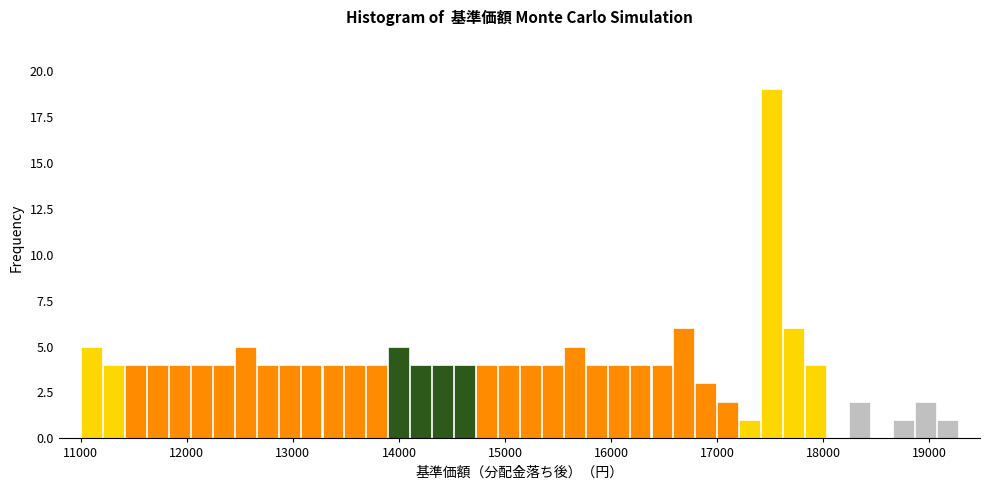

Read against the x-axis, roughly where is the centre of the tallest bar?

17500